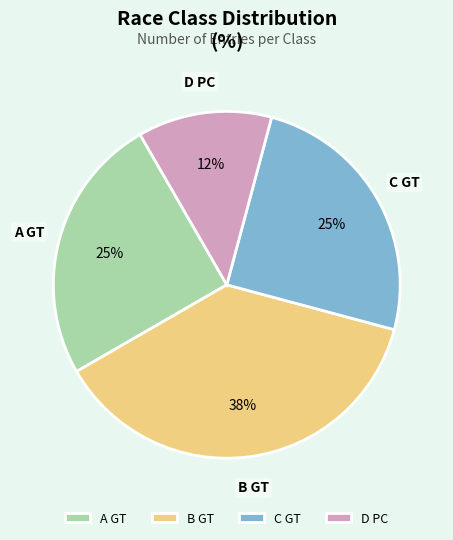

Combined, do A GT and D PC account for over 50%?

No